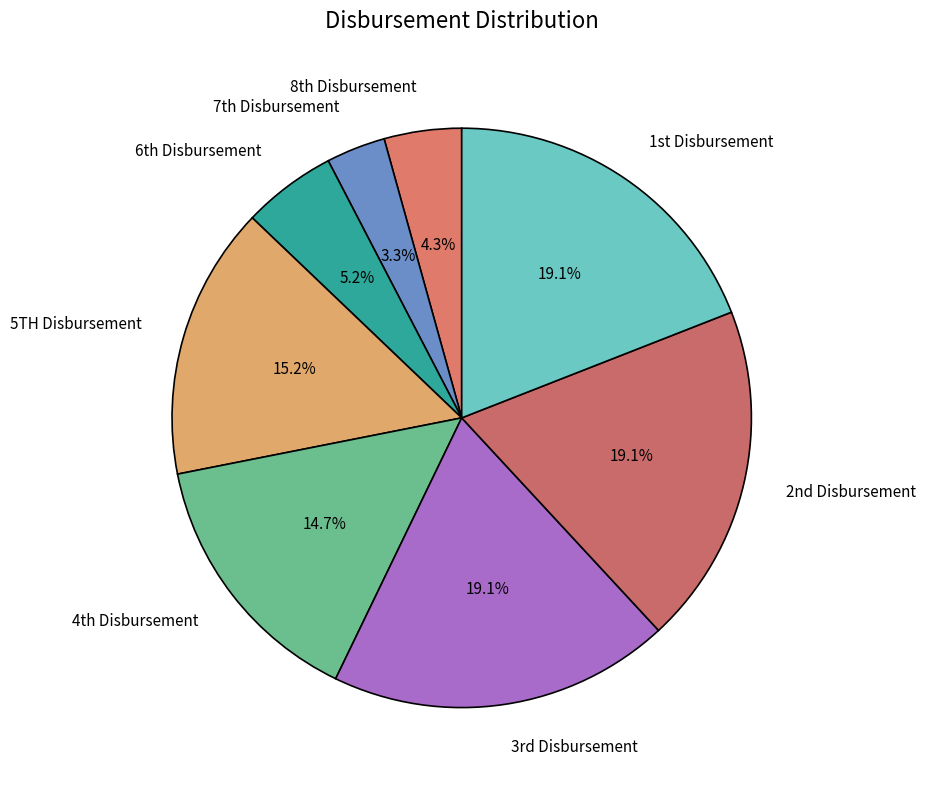

Which slice is the smallest?

7th Disbursement